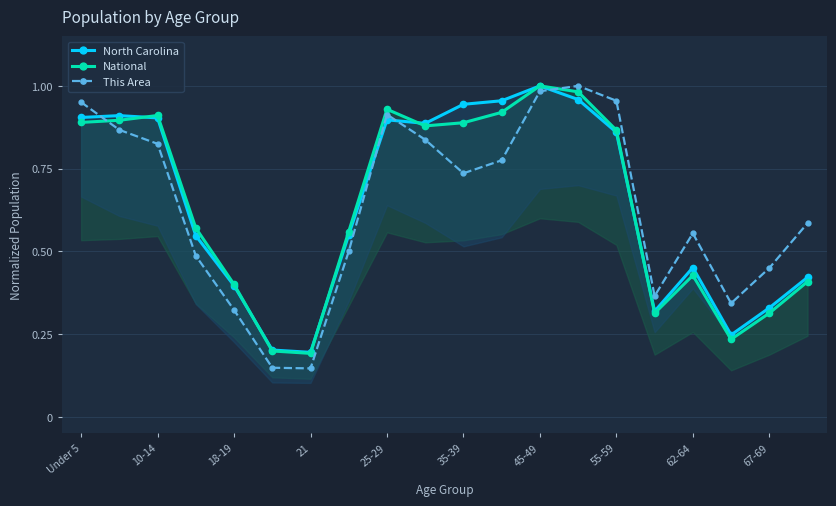

True or false: This Area has more than 1 interior local peaks.

True